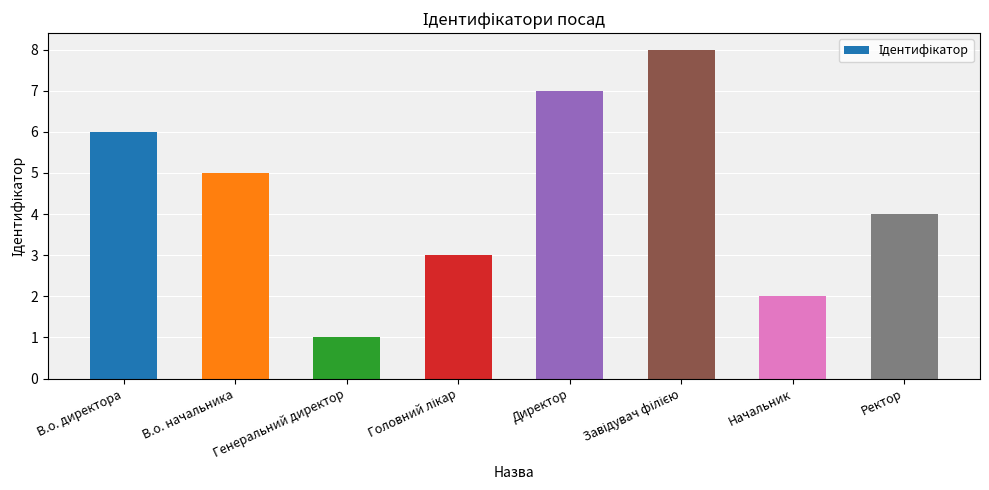

What value does the data have at Генеральний директор?

1